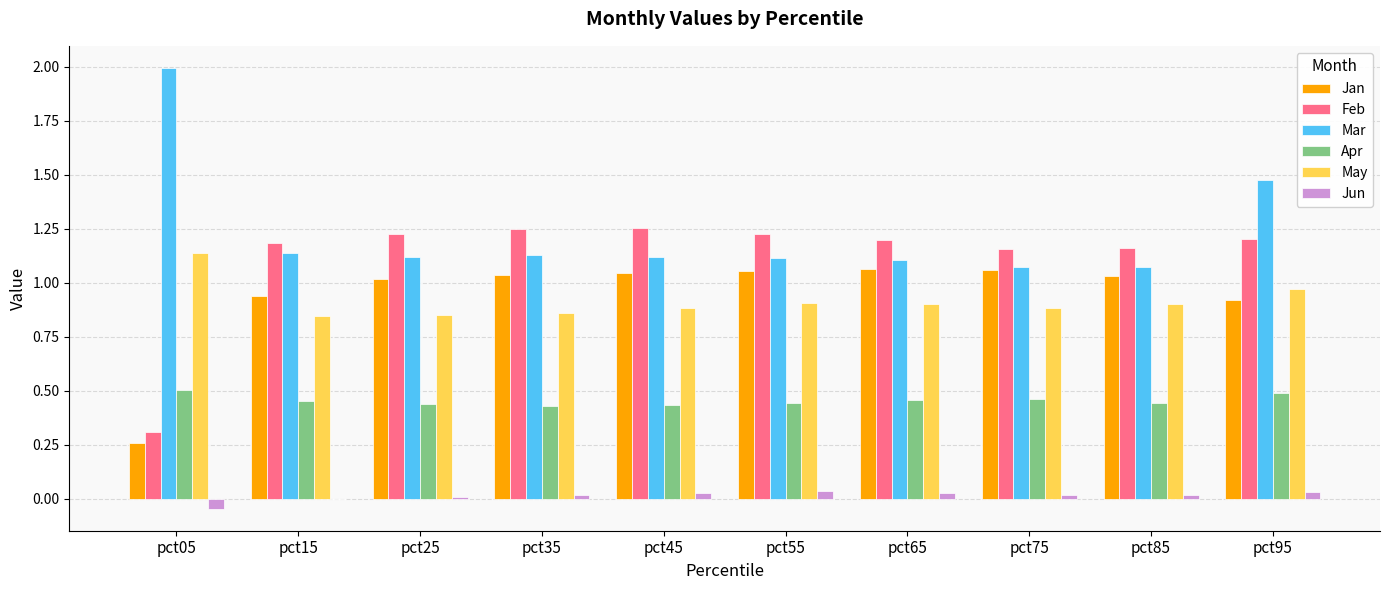

True or false: Feb has a value of 1.2 at pct75.

True